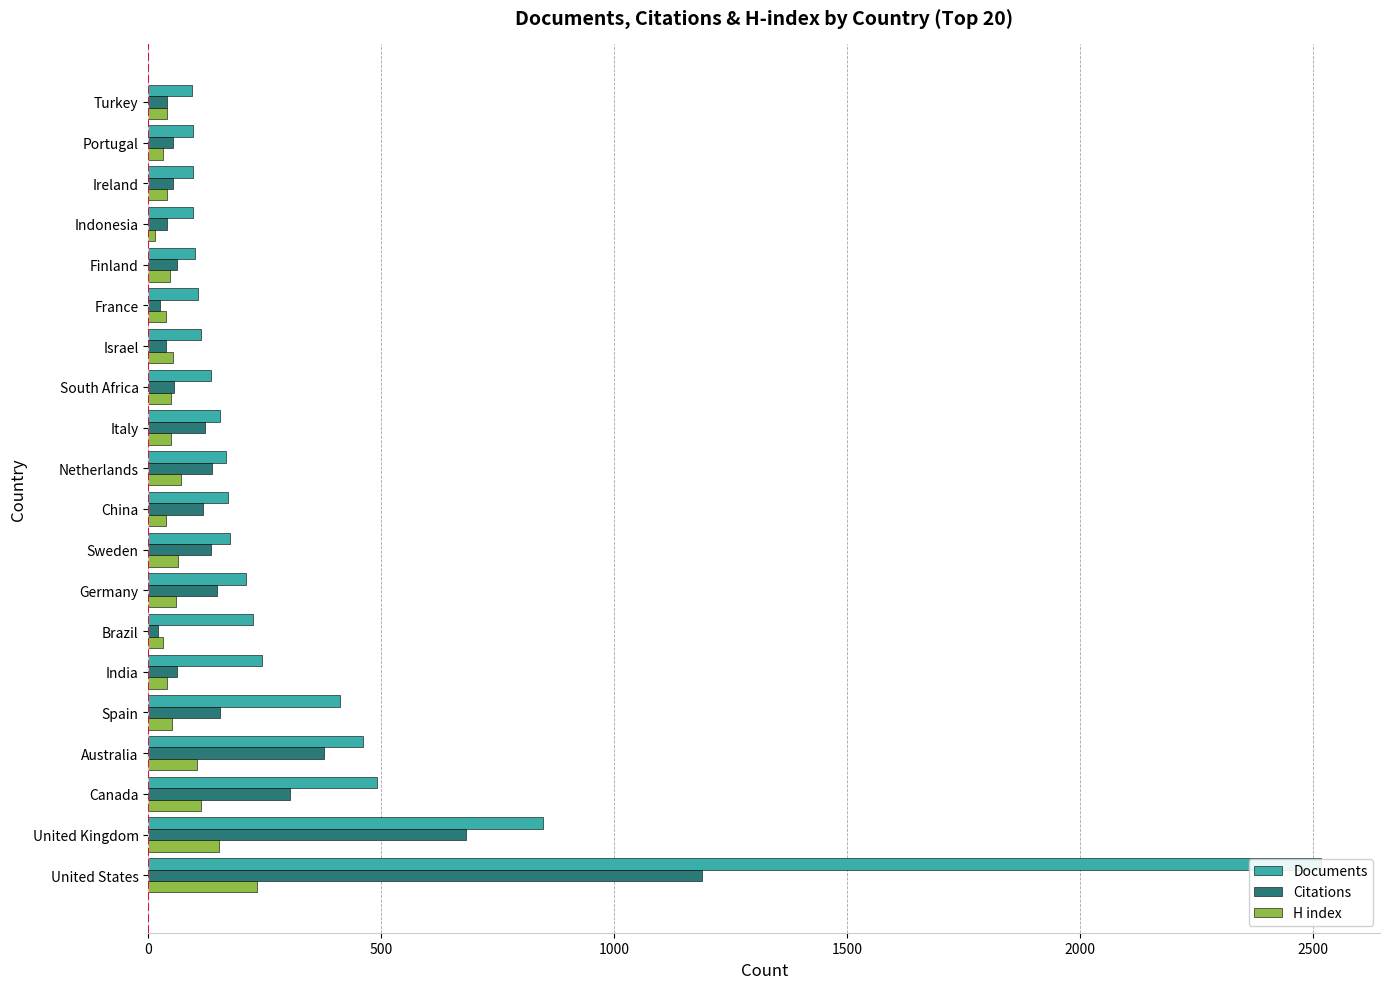

Are the bars grouped side by side (vs. stacked)?

Yes